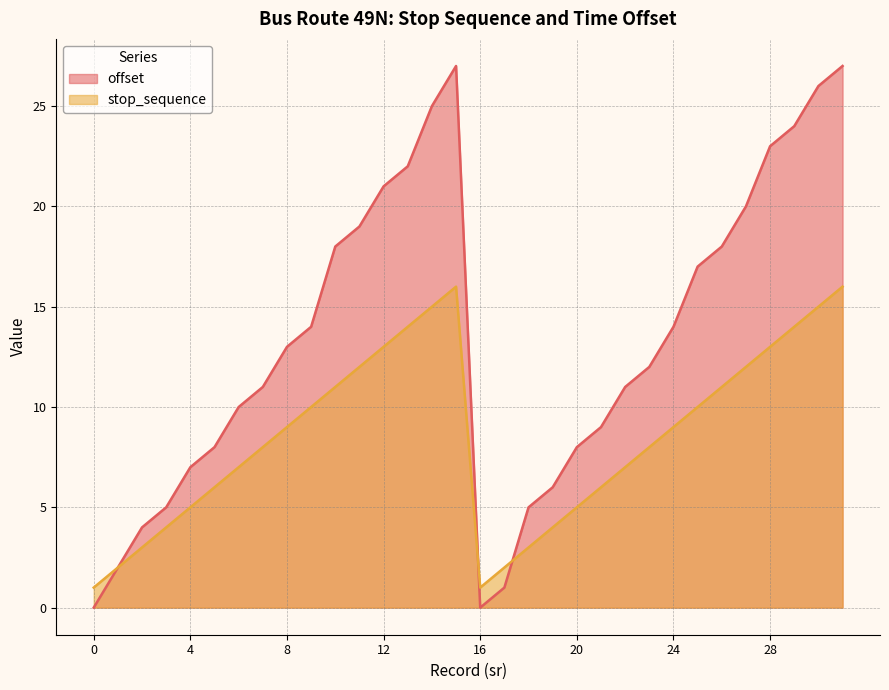

Where is the first local maximum for offset?

15